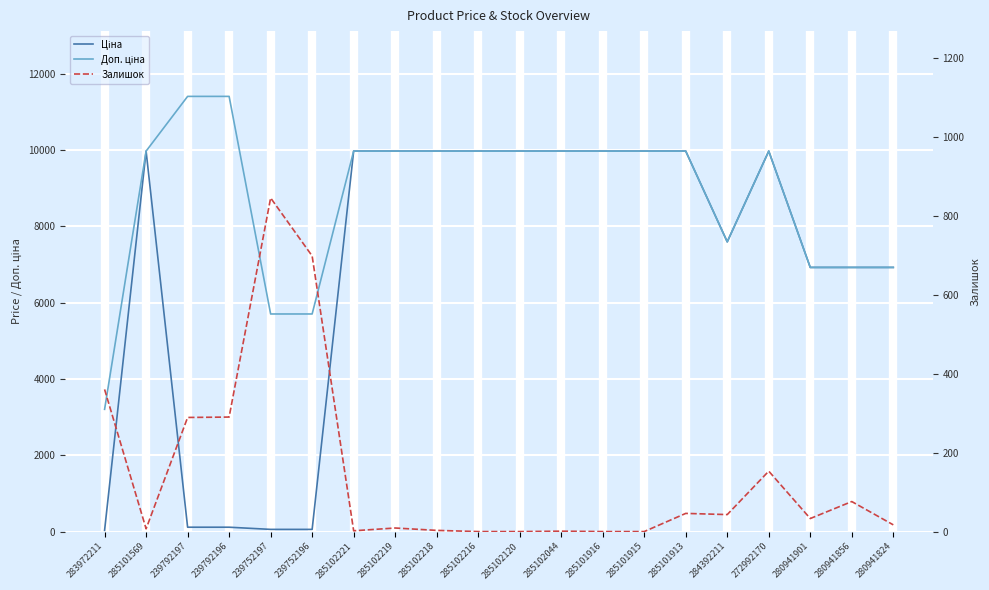

What is the label of the 16th point from the right?

239752197